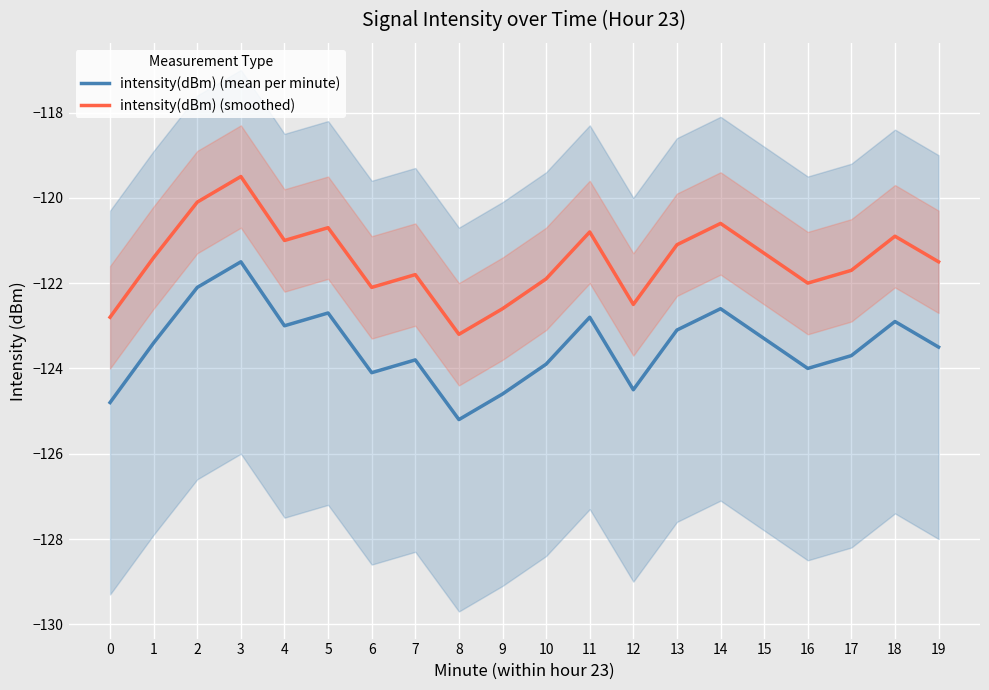

At which category does intensity(dBm) (mean per minute) reach its first local peak?

3